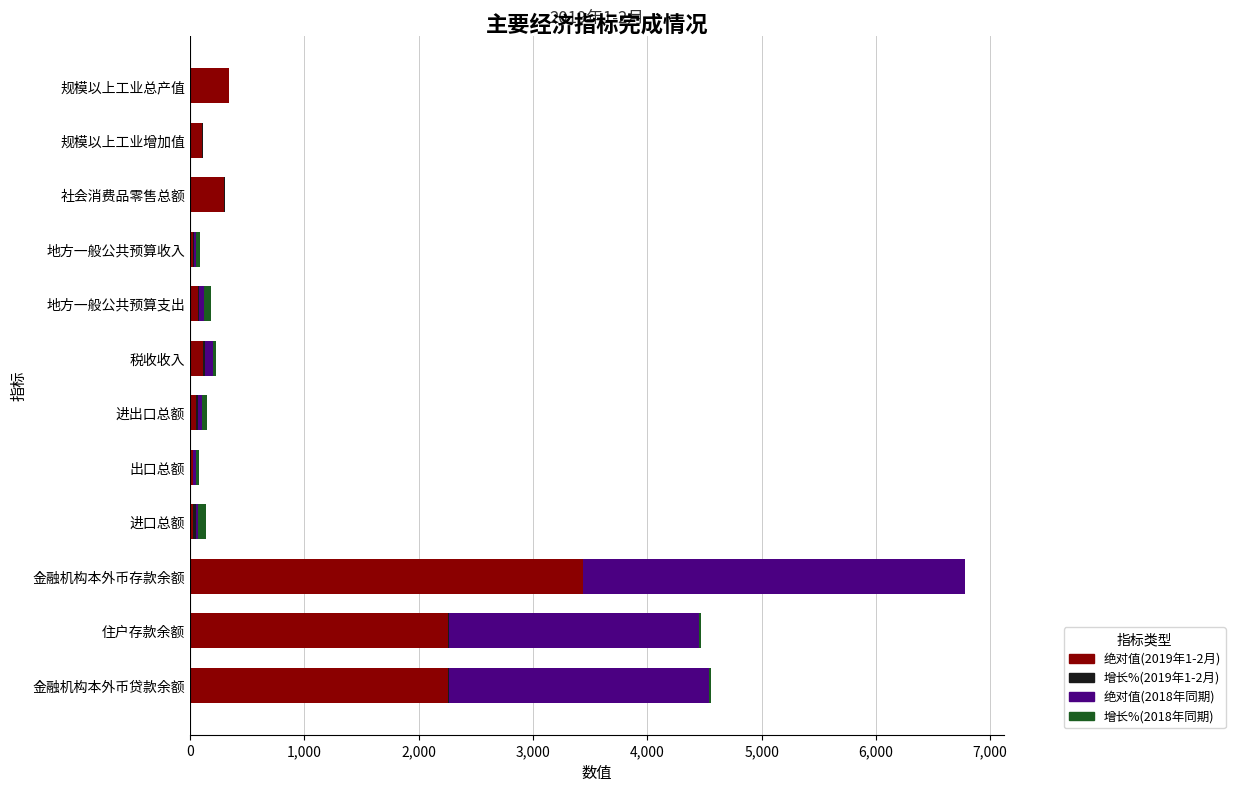

The 绝对值(2019年1-2月) series shows 2252.4 at 住户存款余额. True or false?

True